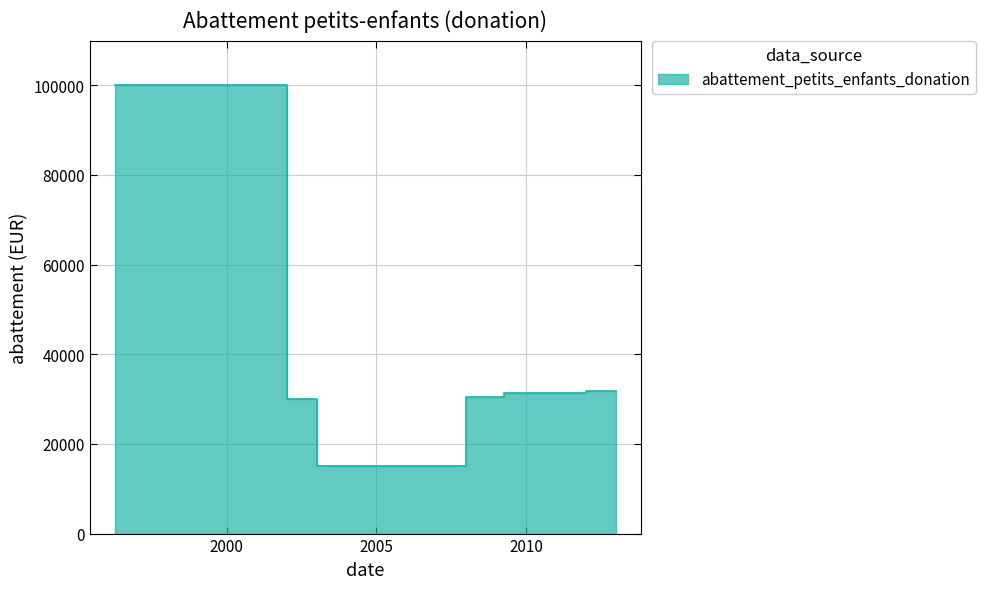

How many interior local valleys (lower than both neighbors) does the data have?

1